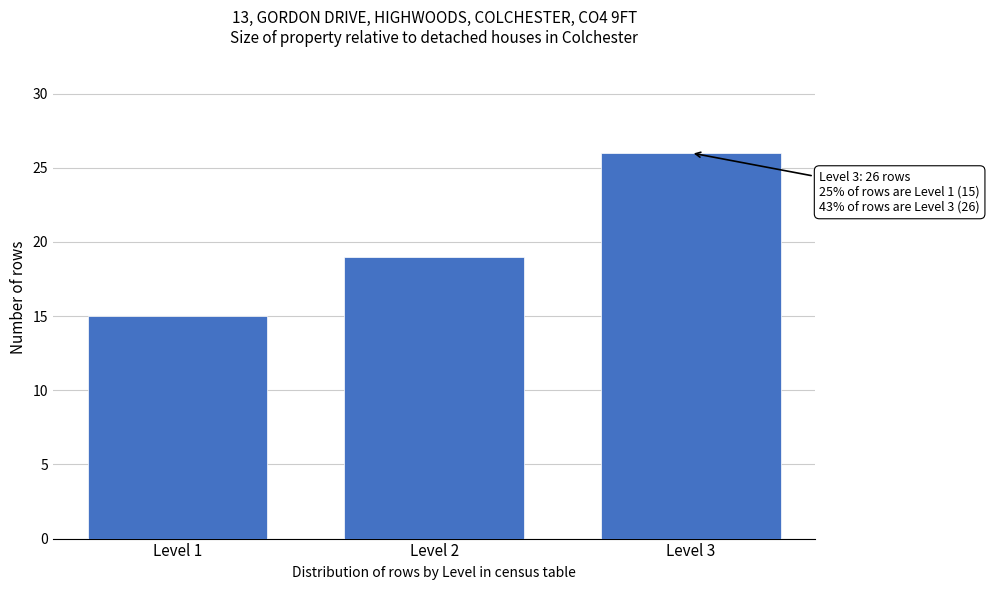

Reading right to left, list all the values displayed in this chart.

26	19	15